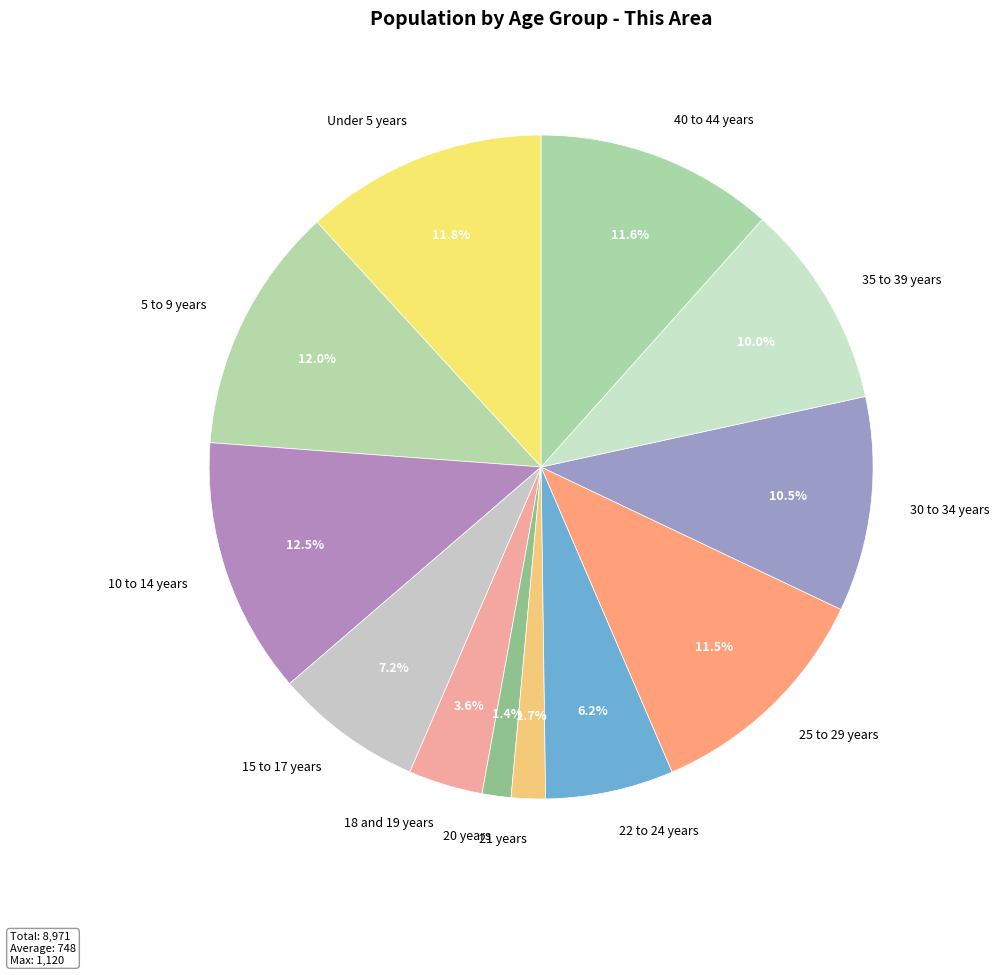

Combined, what portion of the pie is 18 and 19 years and 30 to 34 years?

14.1%